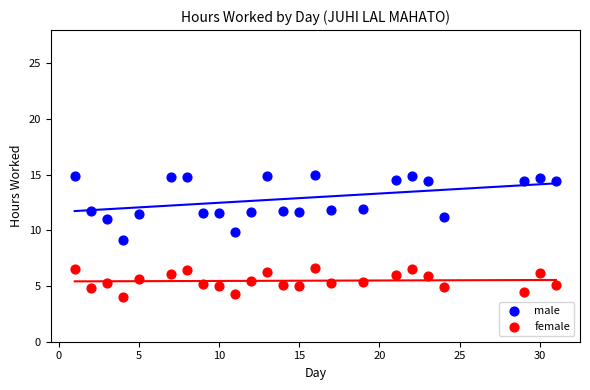

What is the X range (max minus min) for the scatter plot?

30.0